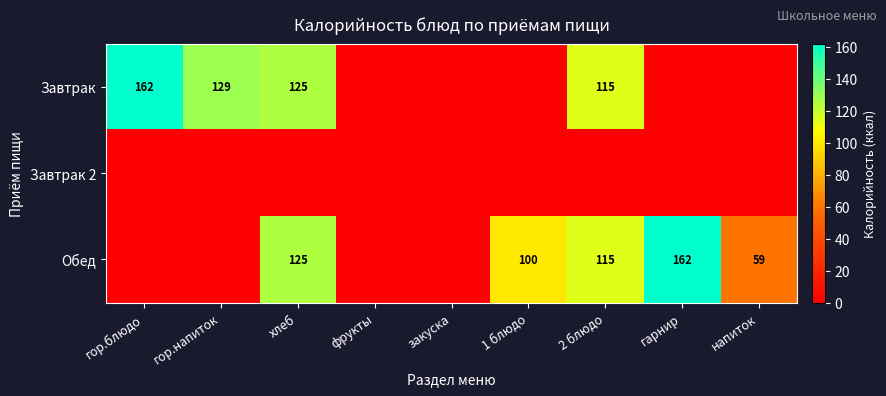

The value of Завтрак at 2 блюдо is 115. True or false?

True